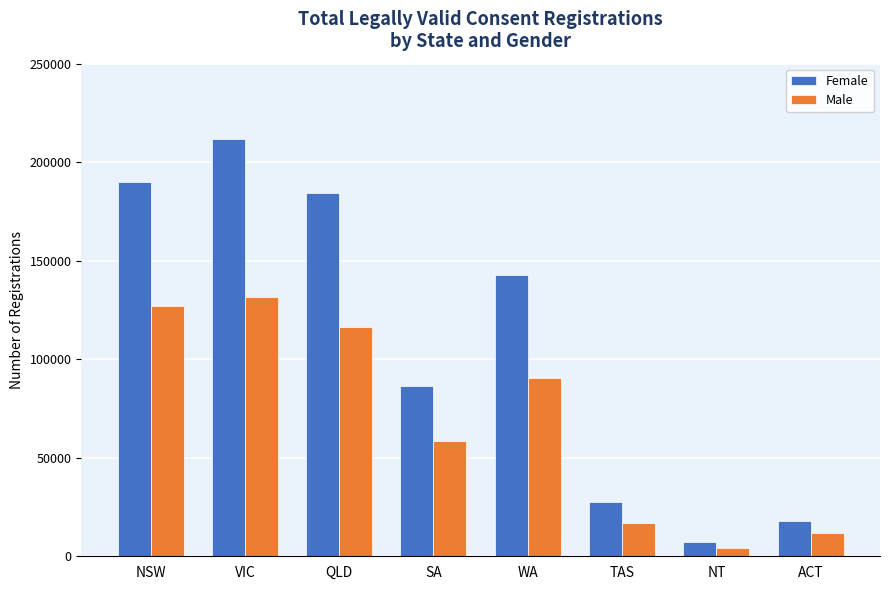

Which series has the largest range (max minus min)?

Female